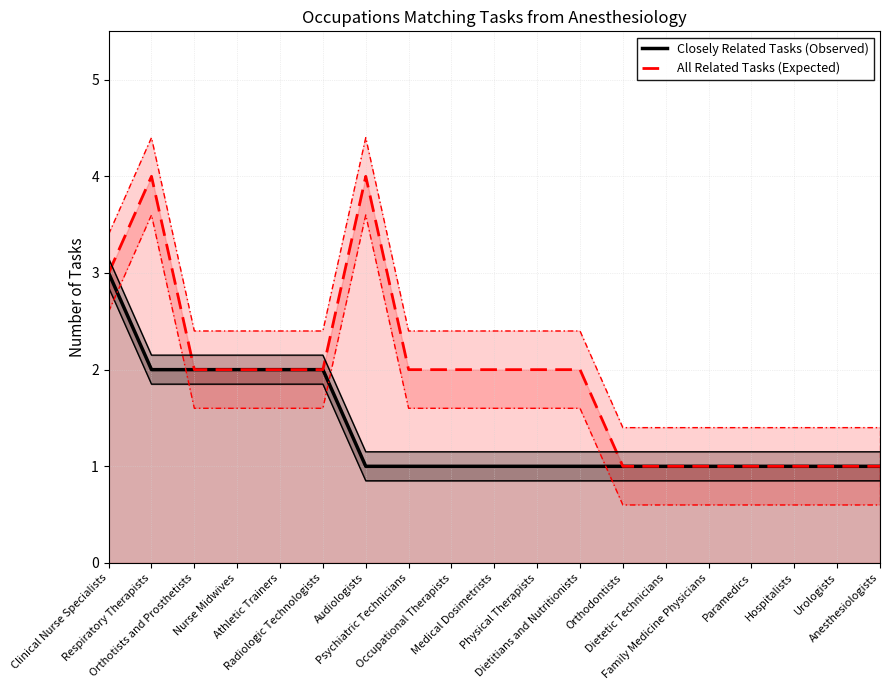

Is it true that All Related Tasks (Expected) equals 4 at Psychiatric Technicians?

False